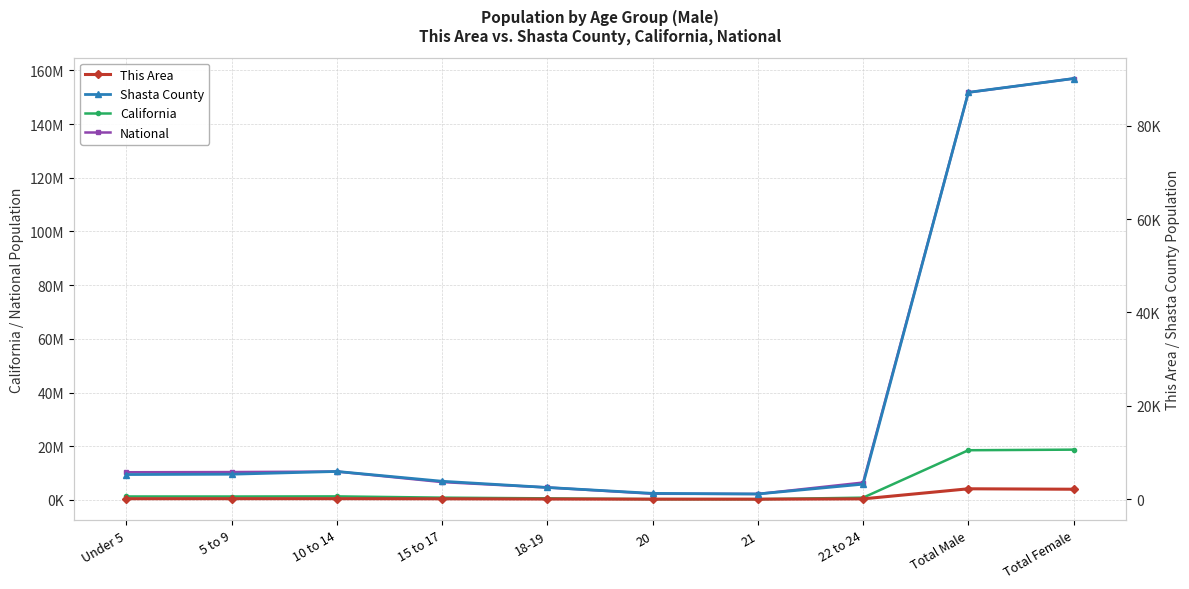

List the series in order of their peak value, highest first.

National, California, Shasta County, This Area